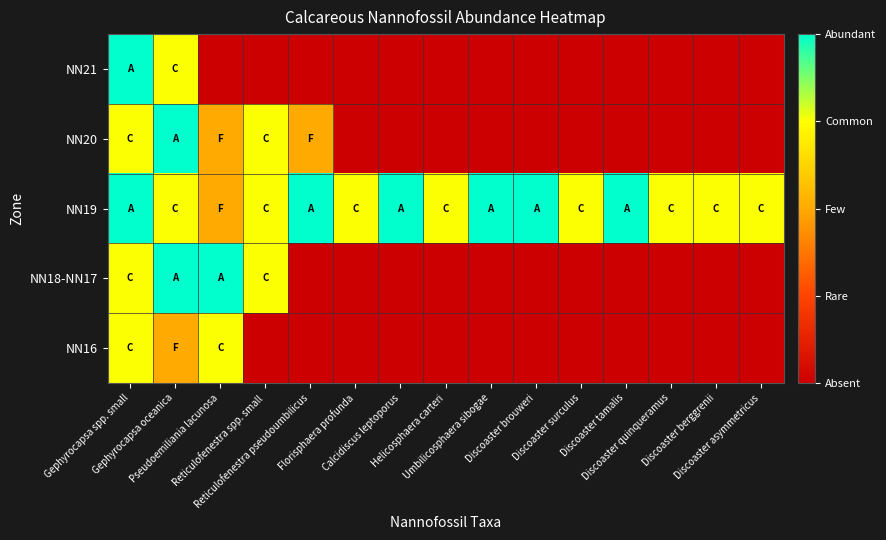

Between Discoaster asymmetricus and Discoaster surculus, which is larger?

Discoaster asymmetricus